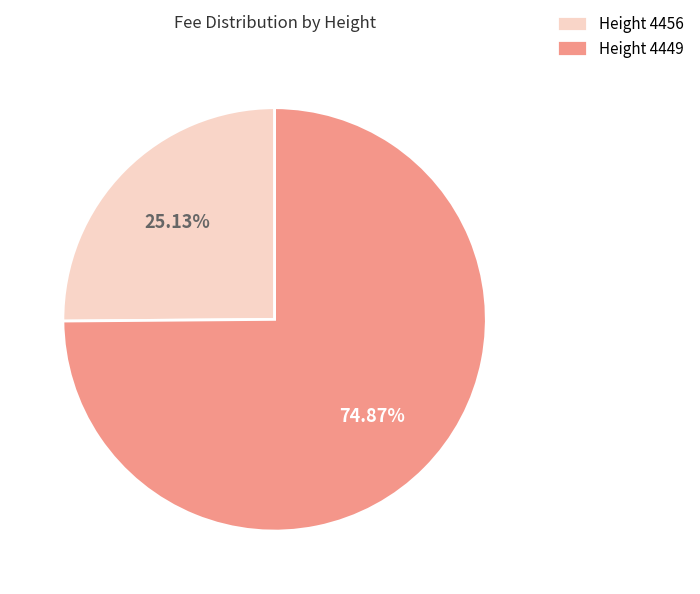

Approximately how many times larger is the value at Height 4456 compared to Height 4449?

0.3